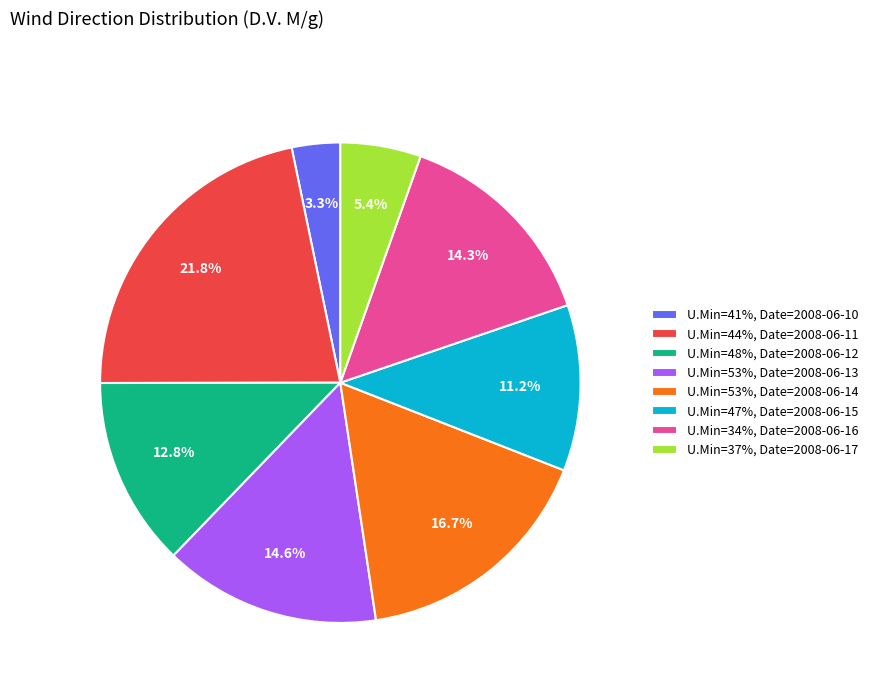

Rank the categories by value from highest to lowest.

U.Min=44%, Date=2008-06-11, U.Min=53%, Date=2008-06-14, U.Min=53%, Date=2008-06-13, U.Min=34%, Date=2008-06-16, U.Min=48%, Date=2008-06-12, U.Min=47%, Date=2008-06-15, U.Min=37%, Date=2008-06-17, U.Min=41%, Date=2008-06-10